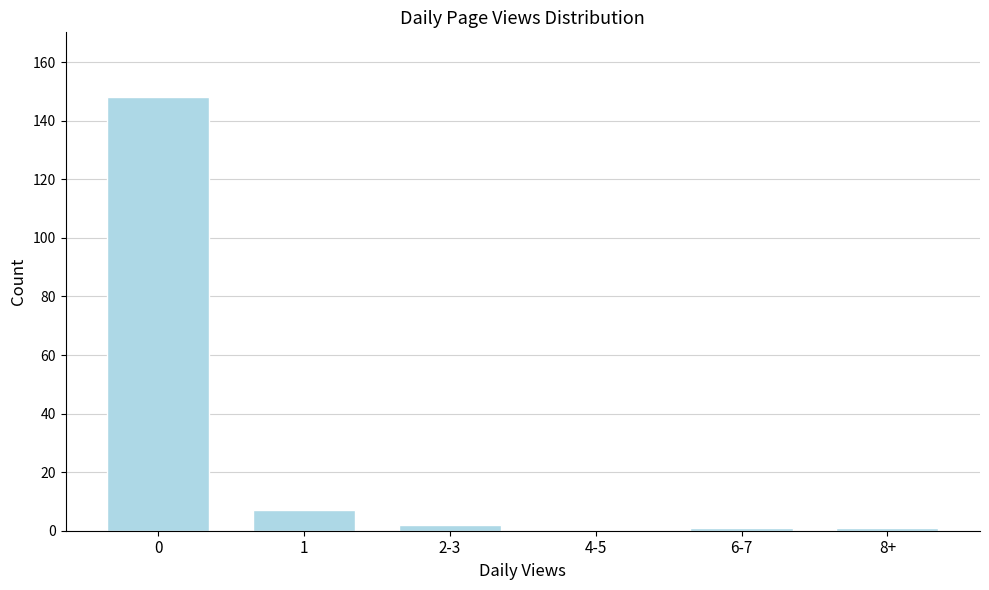

Reading left to right, list all the values displayed in this chart.

0=148	1=7	2-3=2	4-5=0	6-7=1	8+=1